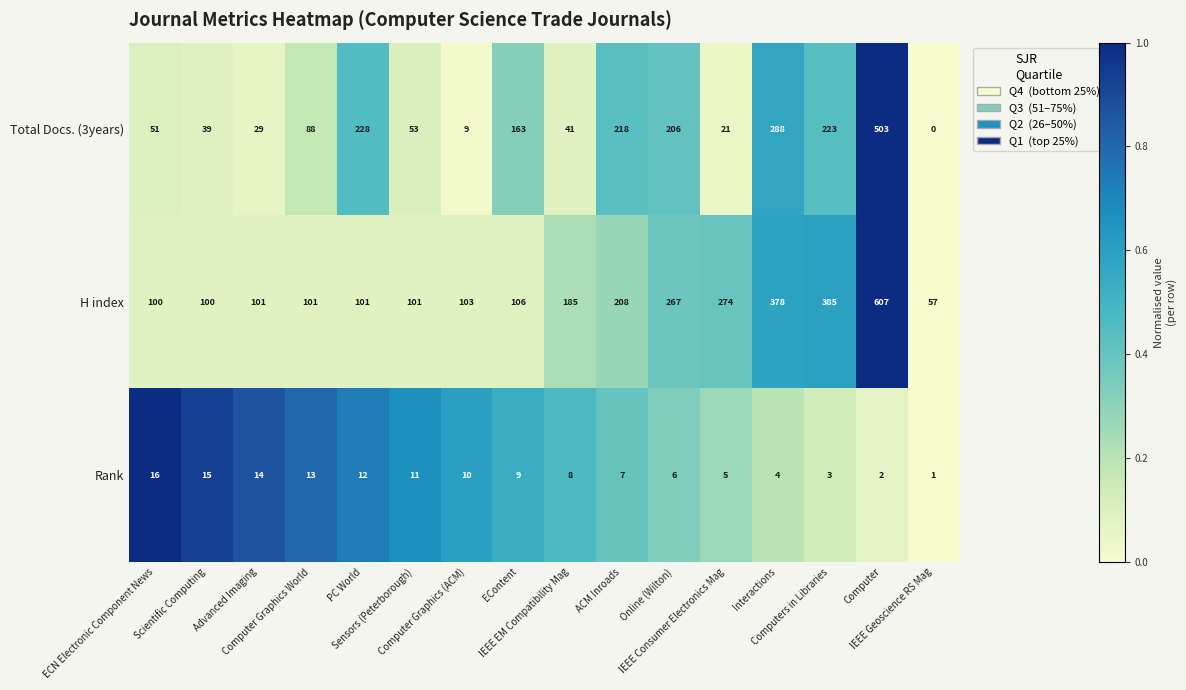

At Computers in Libraries, list the series in order from largest to smallest.

H index, Total Docs. (3years), Rank